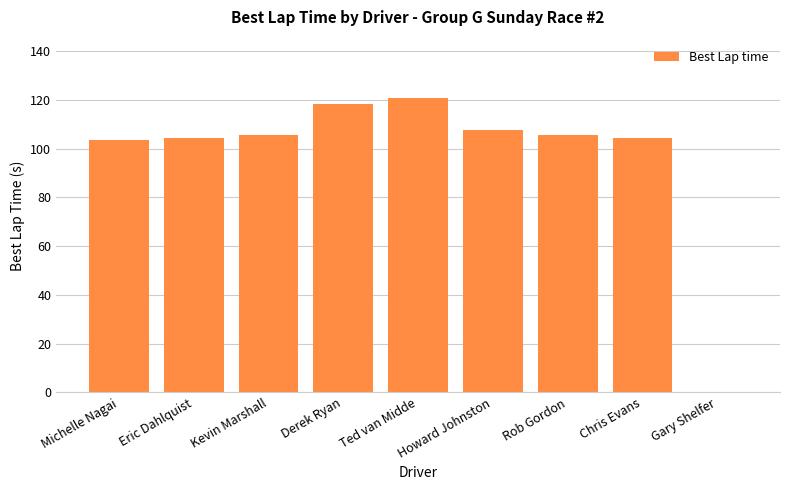

What is the change in value from Ted van Midde to Gary Shelfer?

-120.6